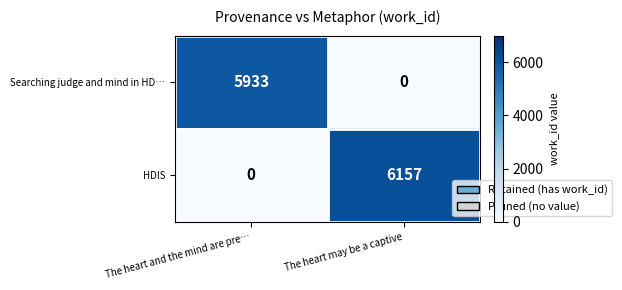

Which label corresponds to the largest value in the chart?

The heart may be a captive